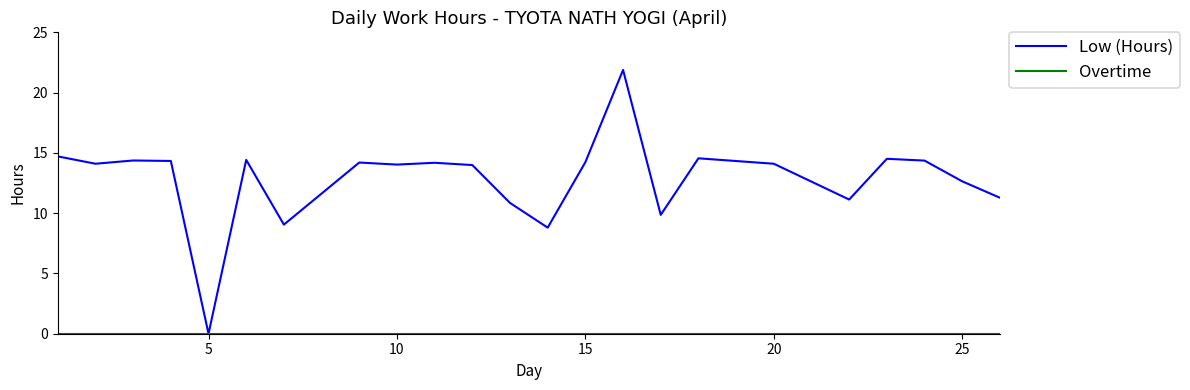

Which series has the largest range (max minus min)?

Low (Hours)